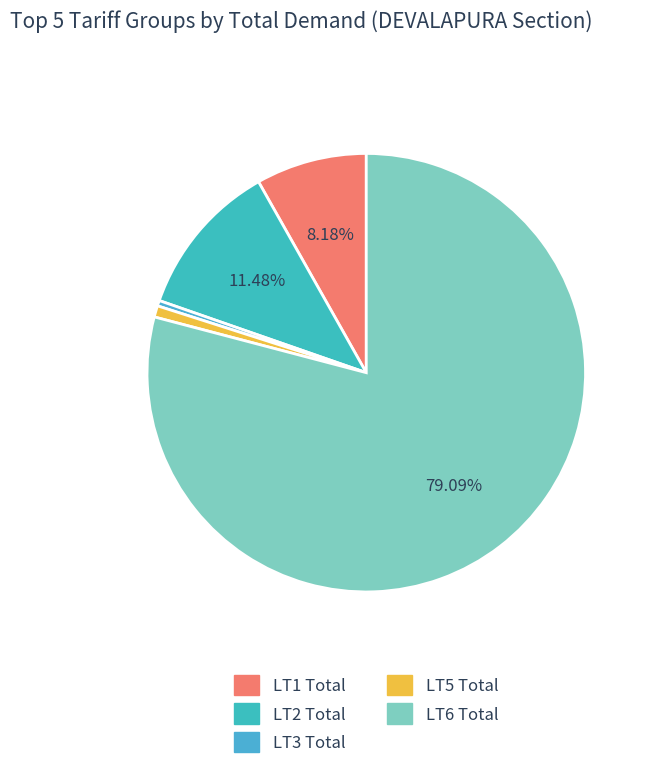

Is there a majority slice in this chart?

Yes